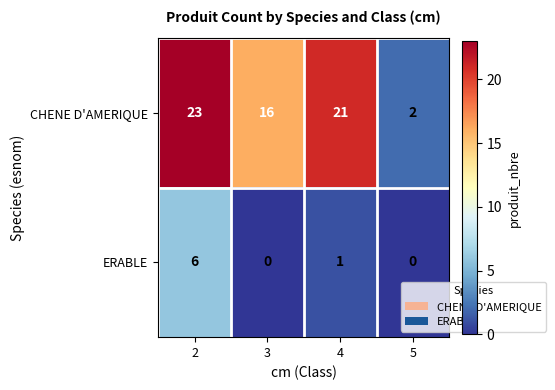

List the series in order of their peak value, lowest first.

ERABLE, CHENE D'AMERIQUE